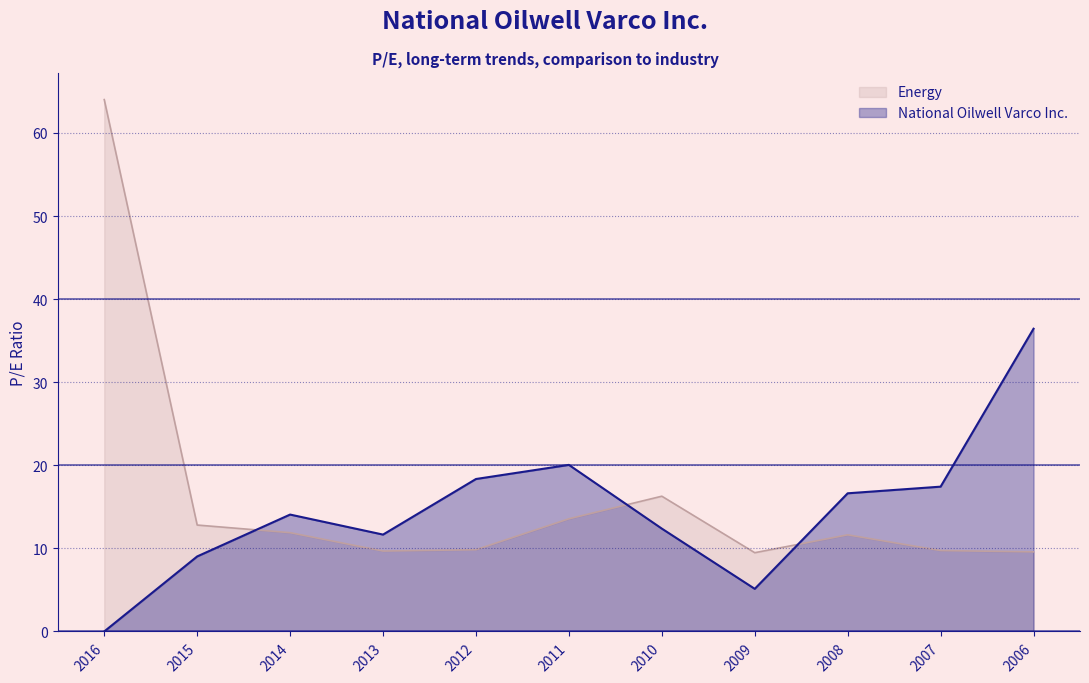

The National Oilwell Varco Inc. series shows 27.1 at 2008. True or false?

False